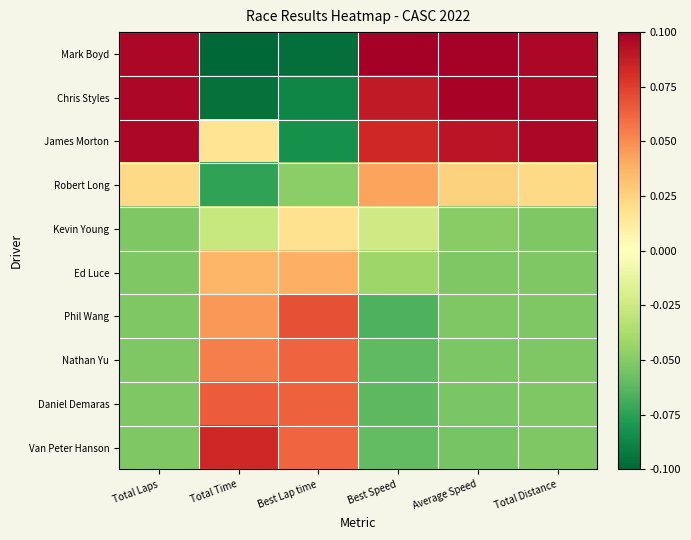

True or false: Van Peter Hanson has a value of 5.2 at Total Distance.

False